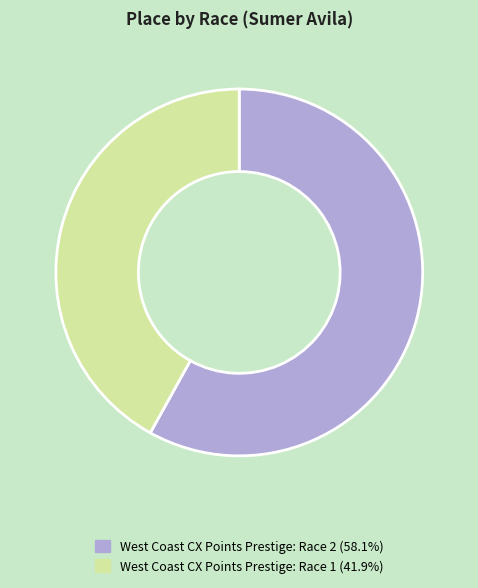

Which slice is the largest?

West Coast CX Points Prestige: Race 2